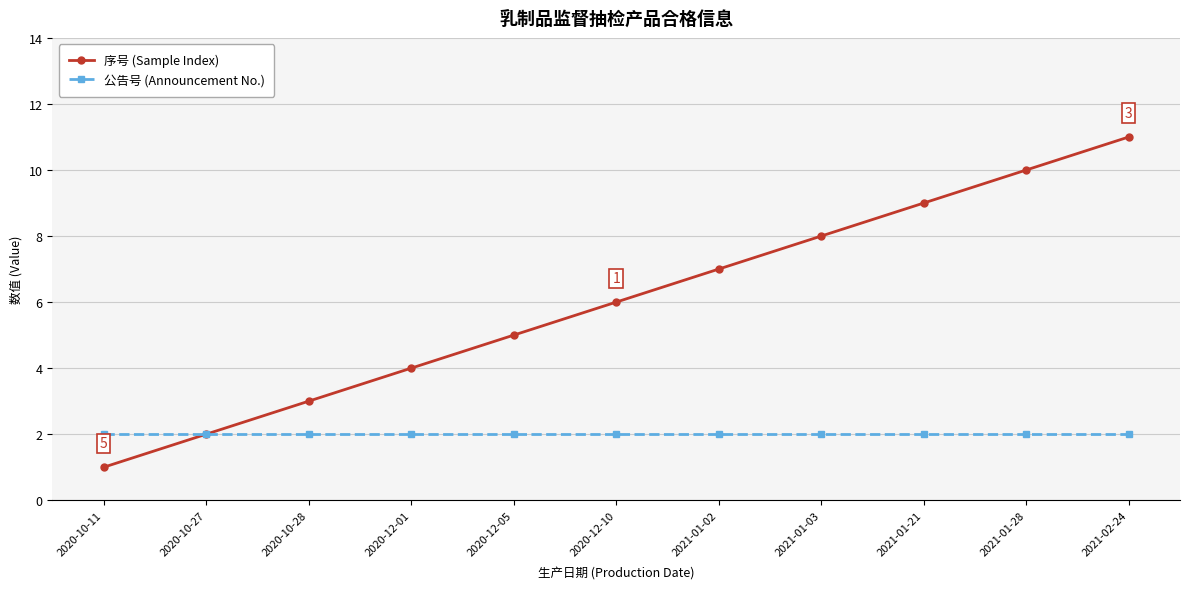

How many lines are shown in the chart?

2